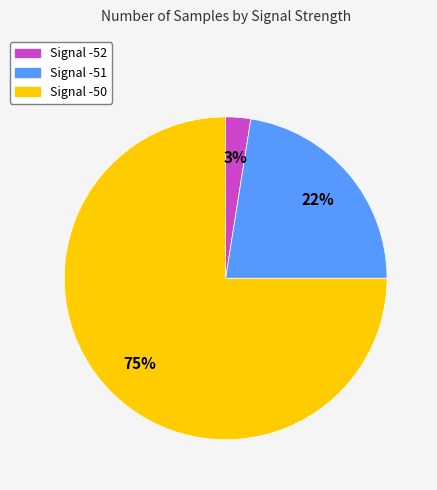

Is there a majority slice in this chart?

Yes